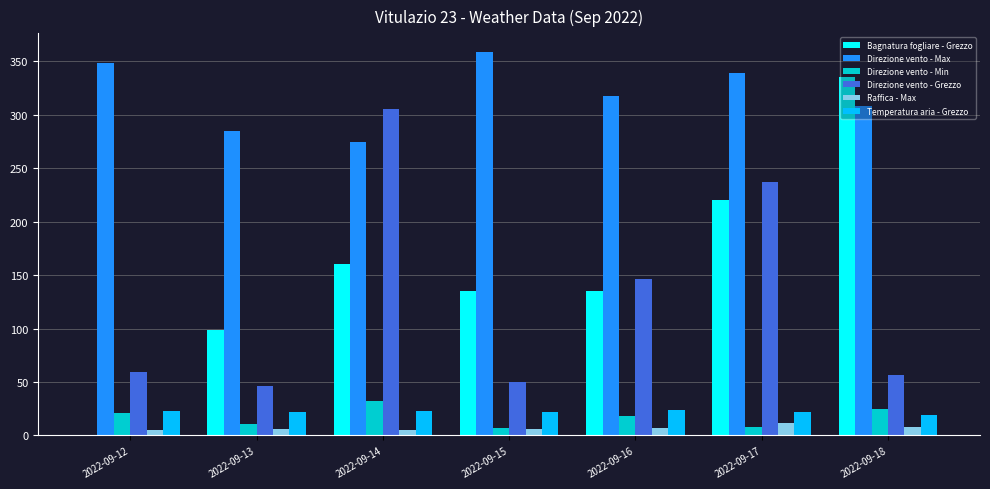

What is the sum of all Direzione vento - Min values?

122.0